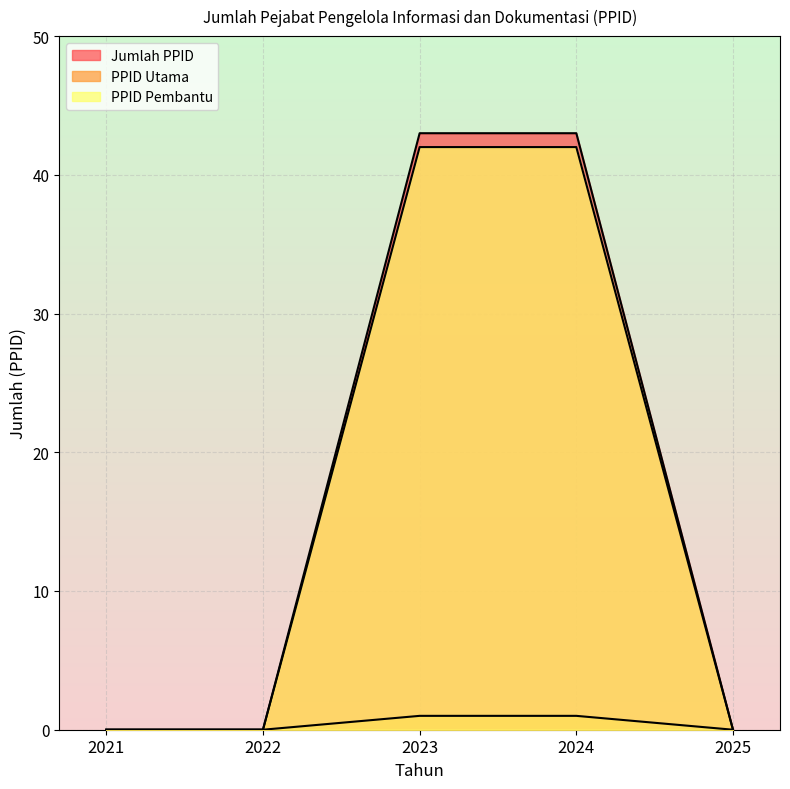

What is the difference between the maximum and second lowest values in the PPID Utama series?

1